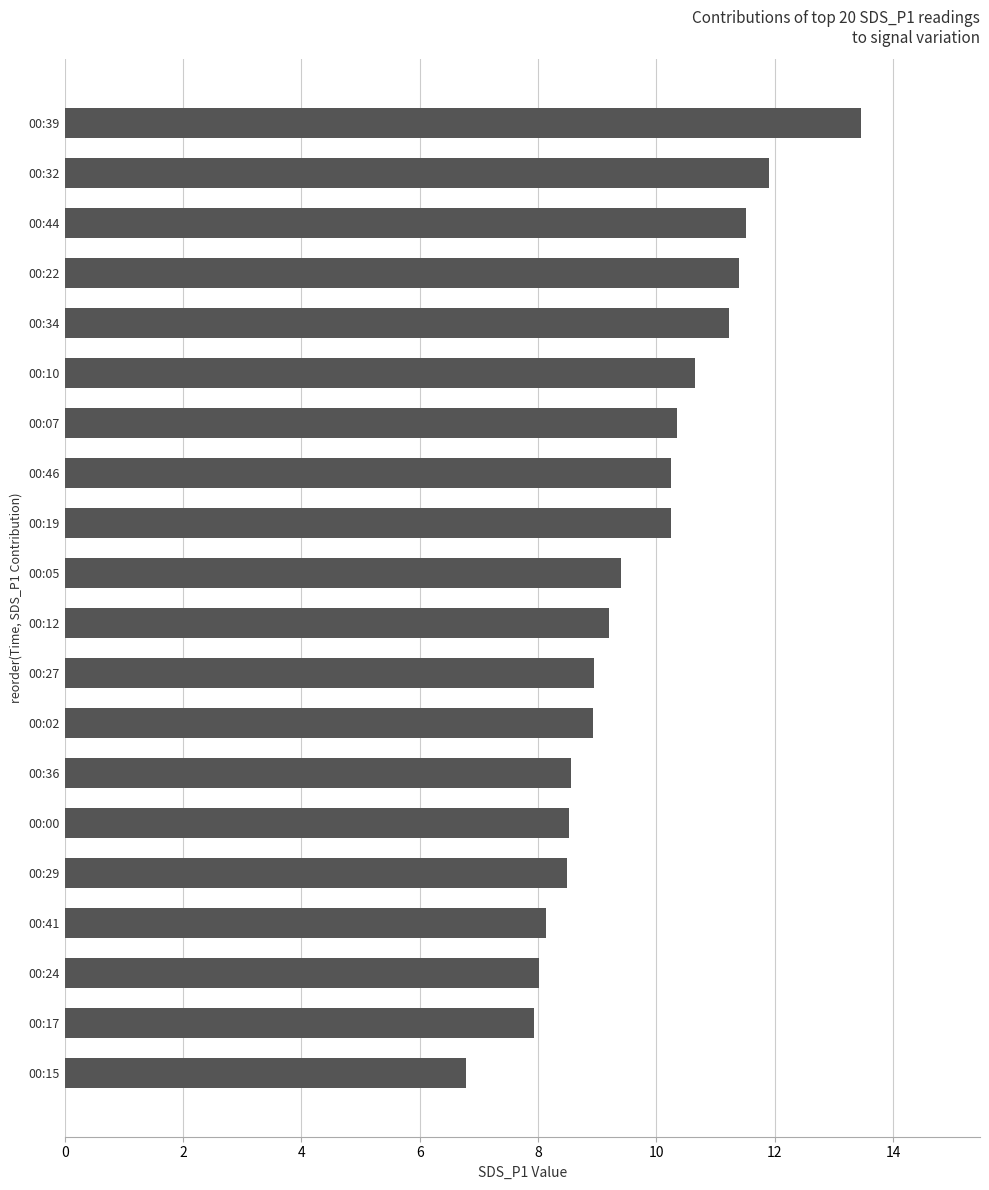

Read the value at 00:05.

9.4